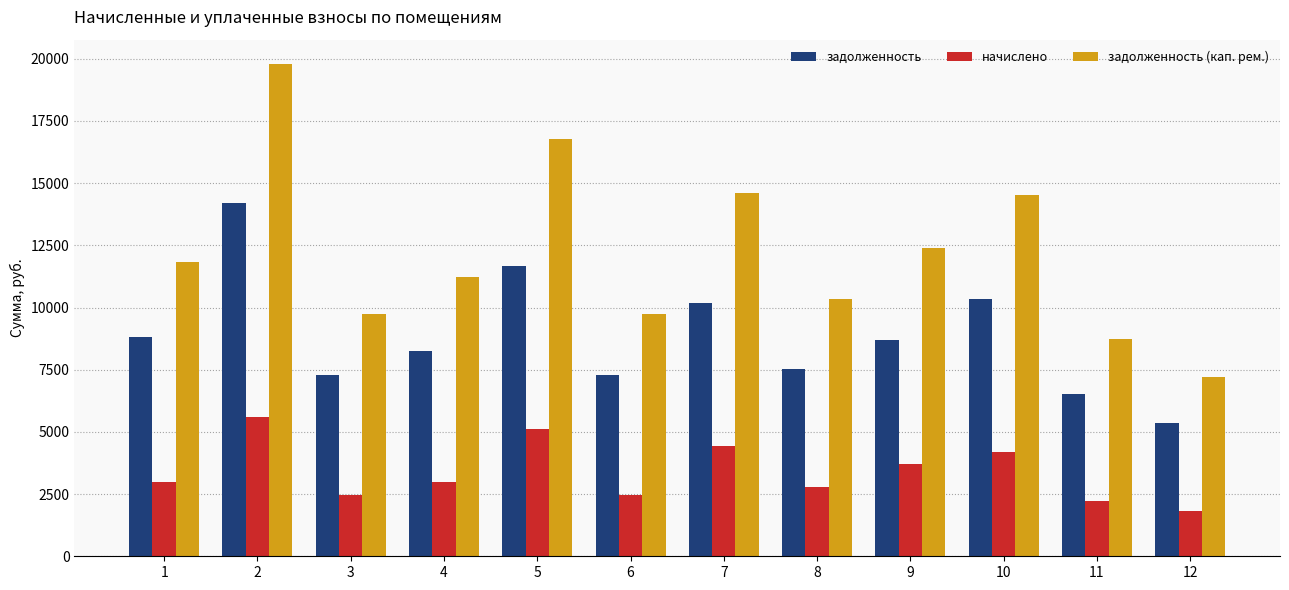

The value of начислено at 11 is 2203.2. True or false?

True